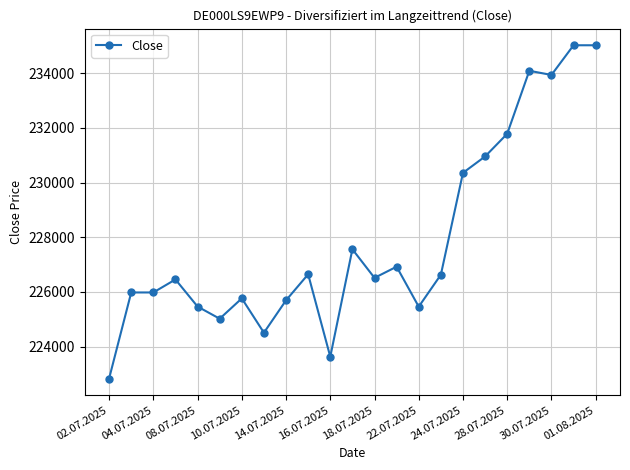

How many distinct data groups are displayed?

1